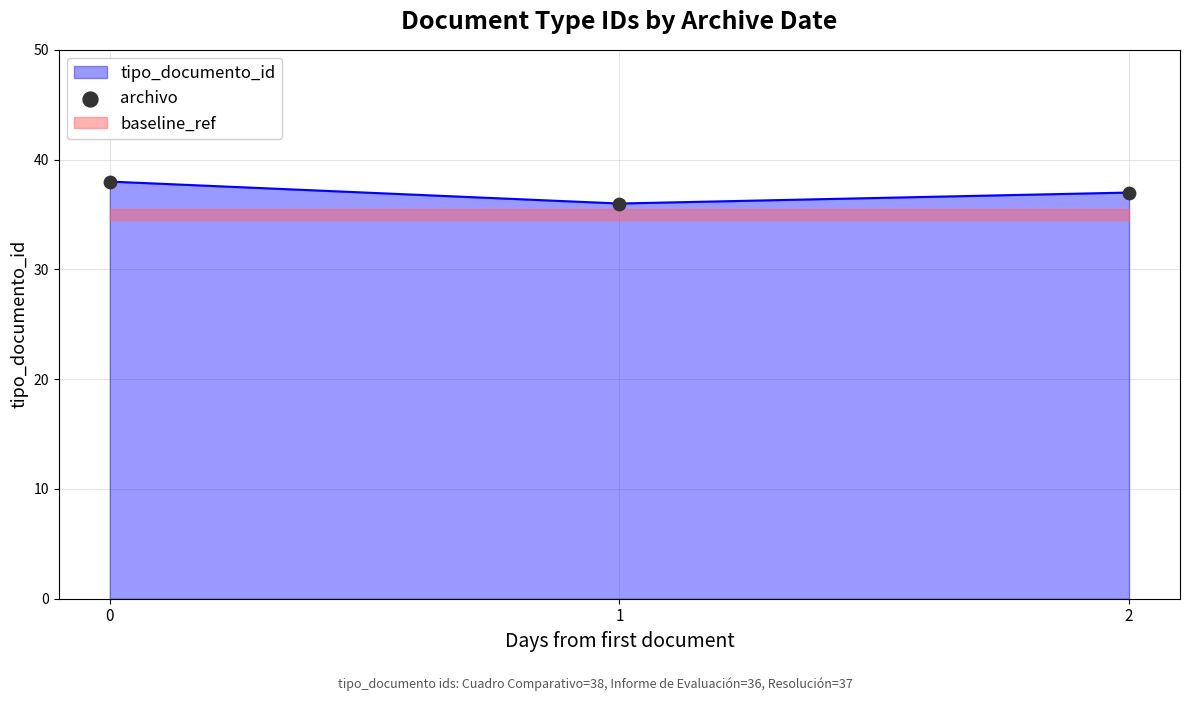

What is the ratio of the value at 2 to the value at 1?

1.0